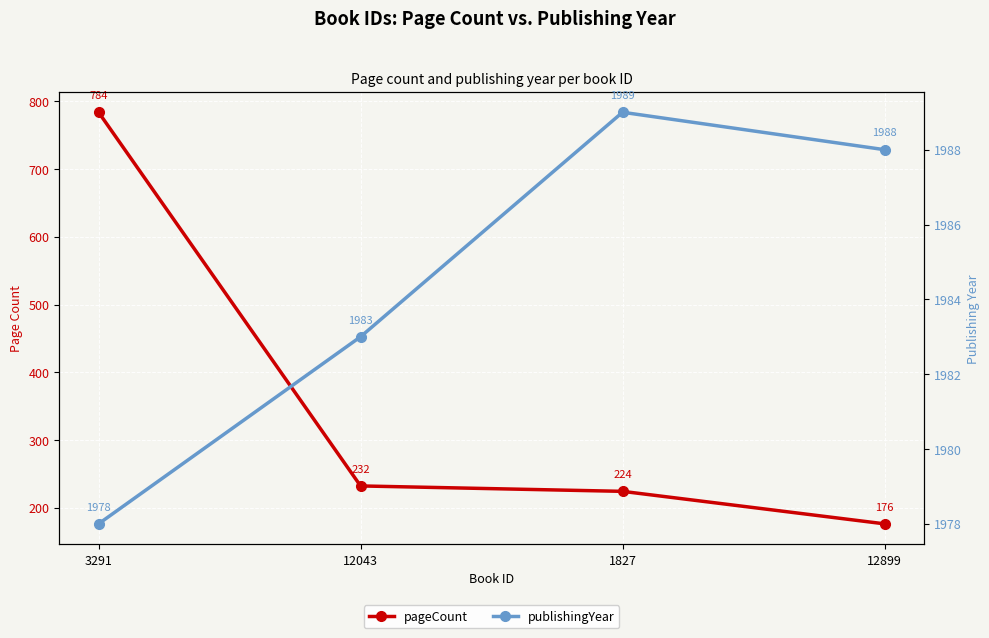

At 3291, list the series in order from smallest to largest.

pageCount, publishingYear